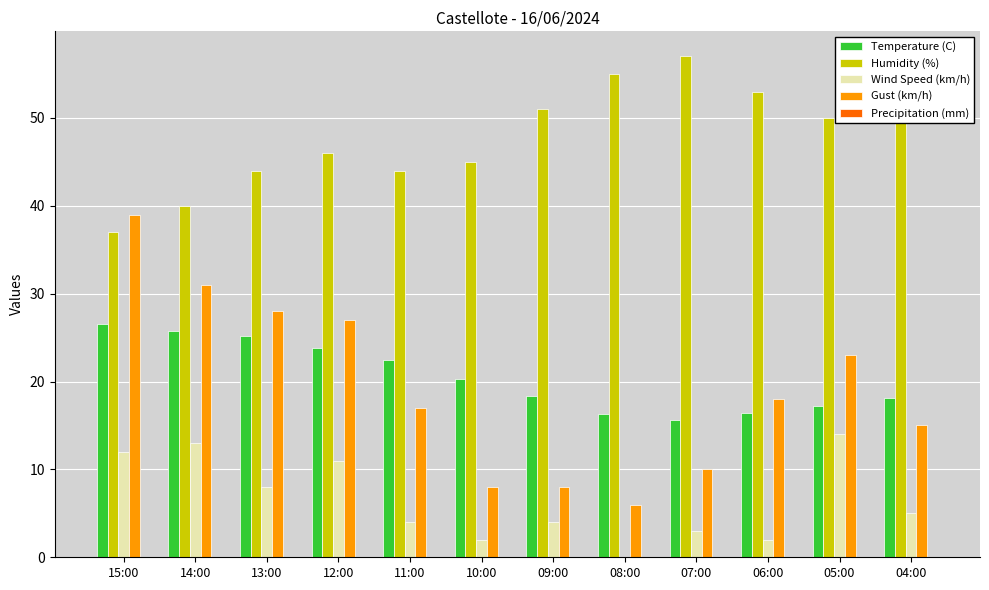

Where is Temperature (C) nearest to the value 21?

10:00